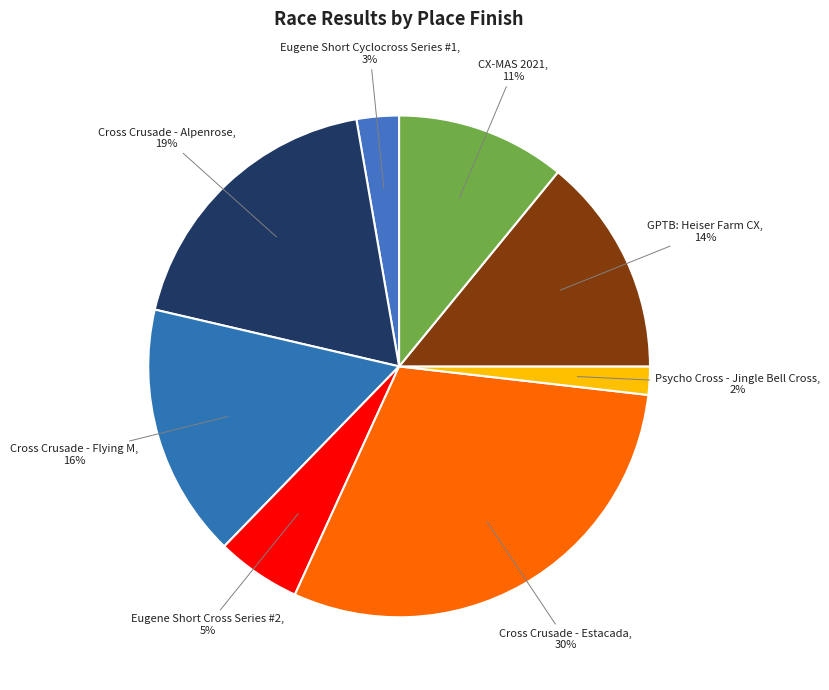

True or false: Cross Crusade - Flying M accounts for 16% of the total.

True